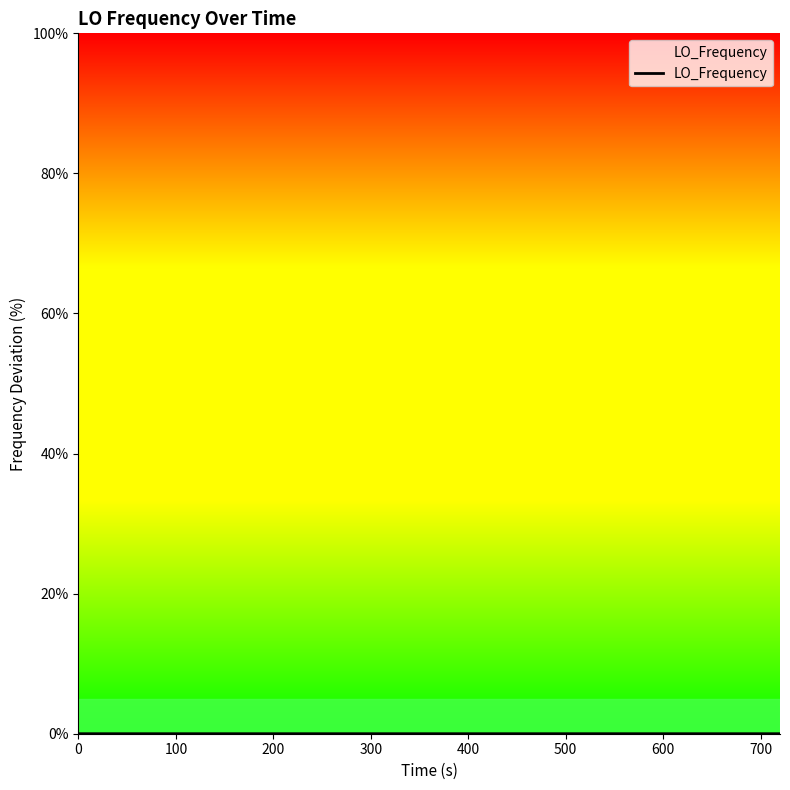

How many interior local valleys (lower than both neighbors) does the data have?

10